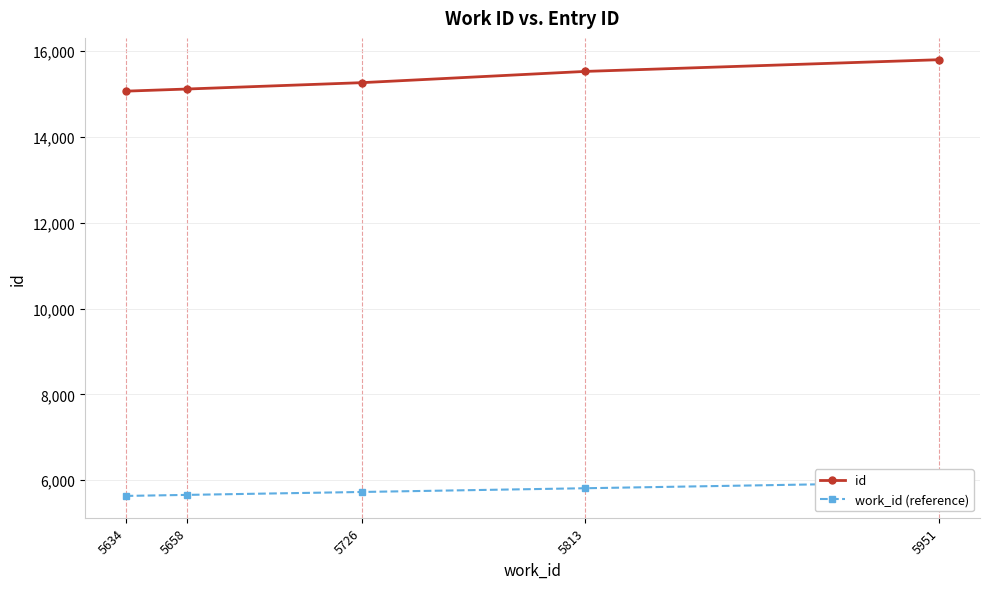

What is the maximum value shown in the chart?

15797